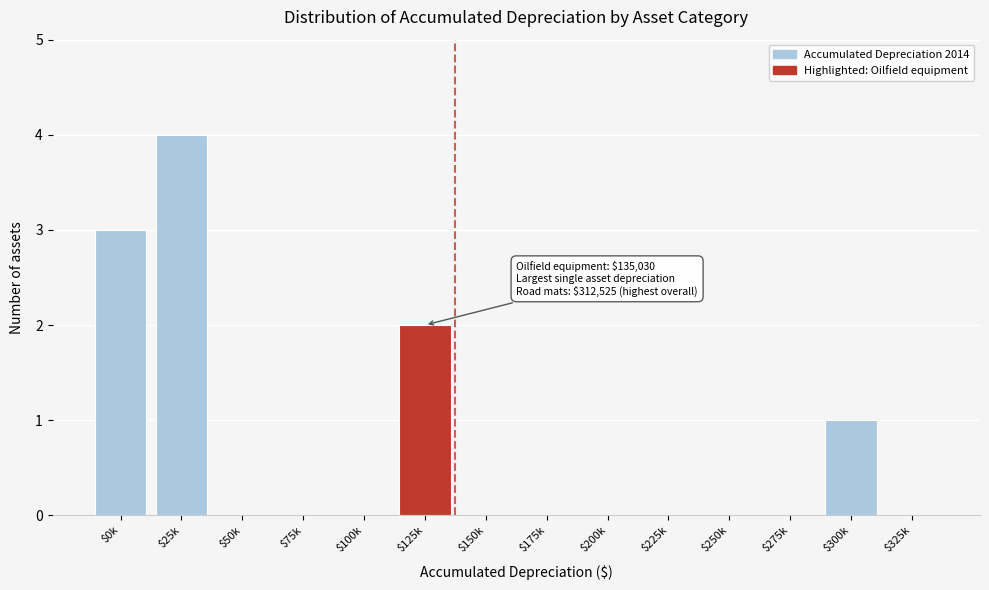

At which category does the chart reach its peak across all series?

$25k